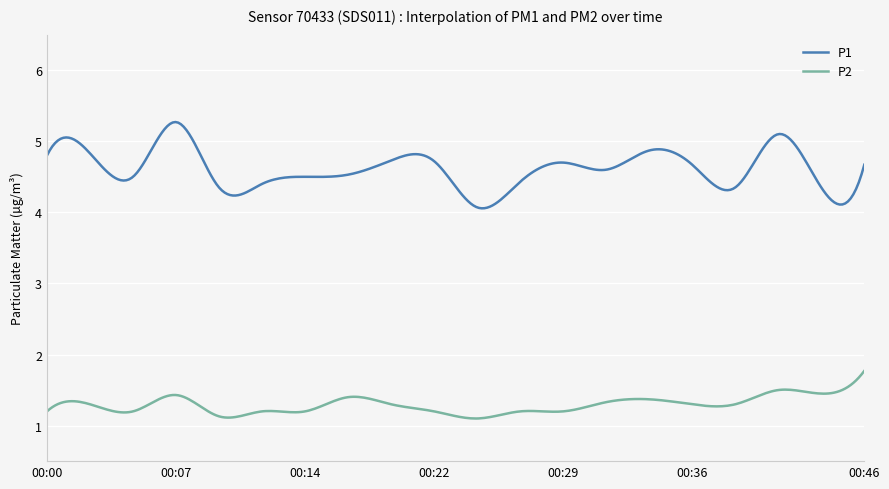

True or false: P1 and P2 intersect in this chart.

False